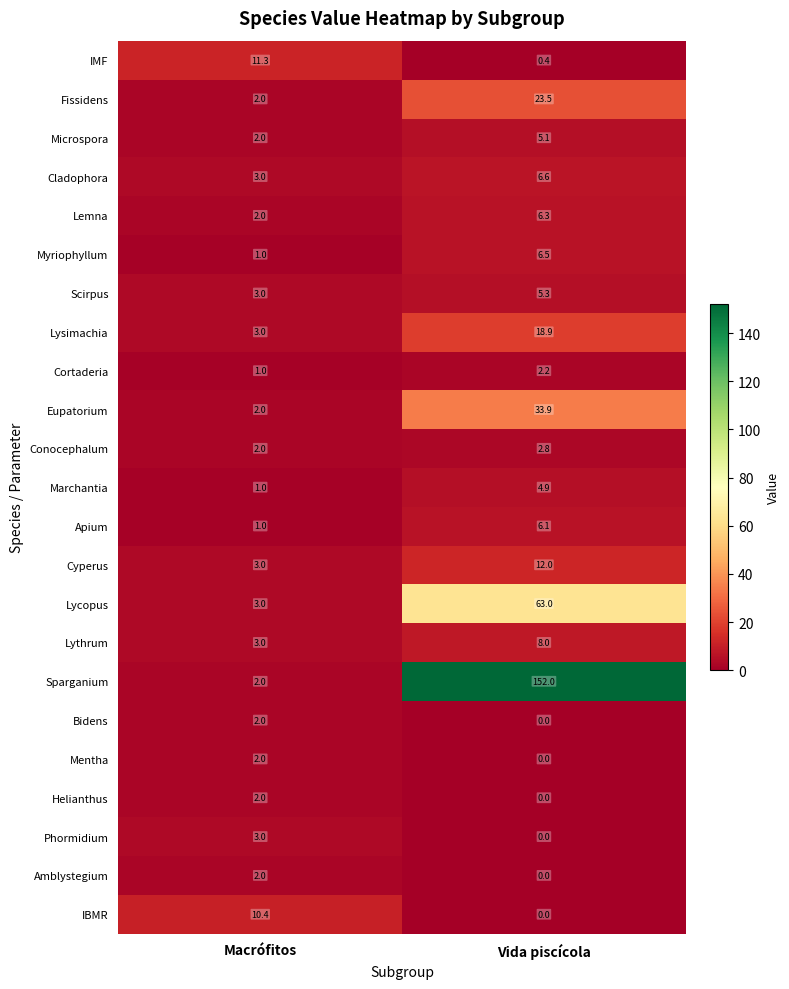

True or false: Myriophyllum has a value of 1.0 at Macrófitos.

True